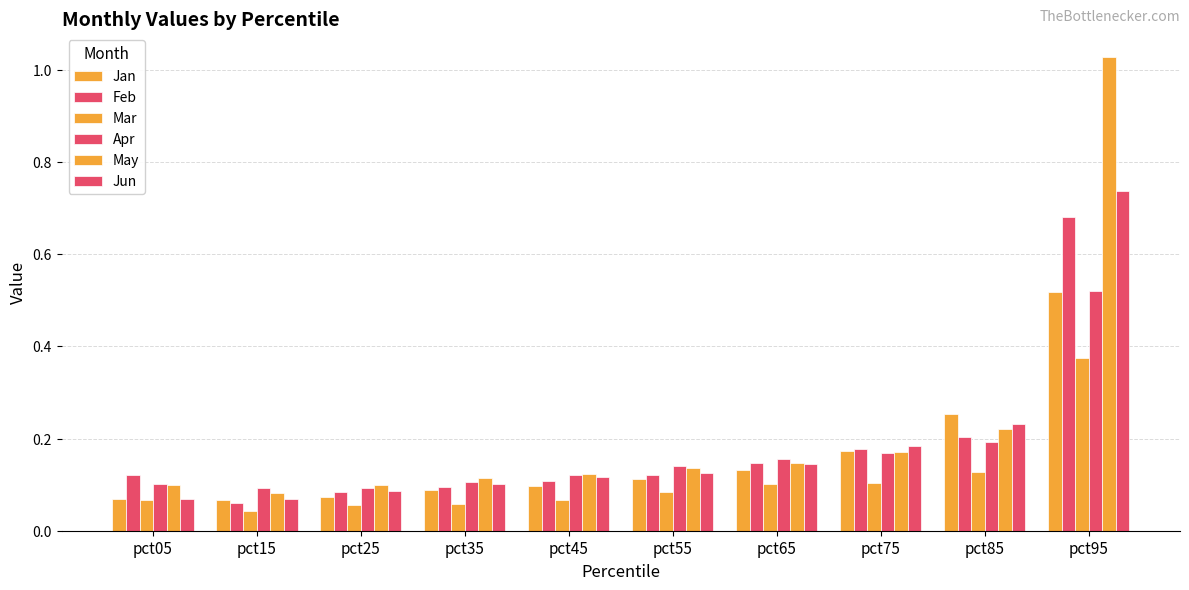

What is the difference between the highest and lowest values at pct75?

0.1